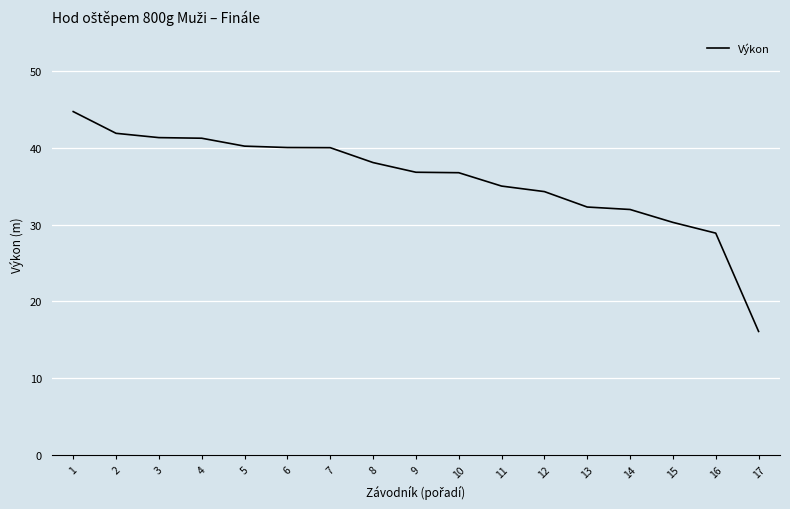

Where does the data first go above 36?

1